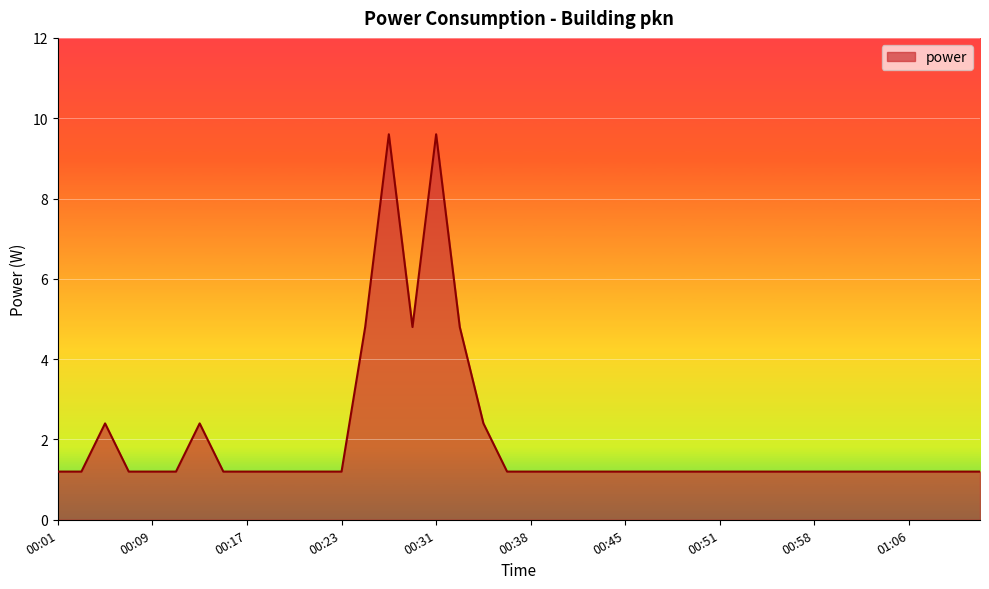

What is the smallest value displayed?

1.2